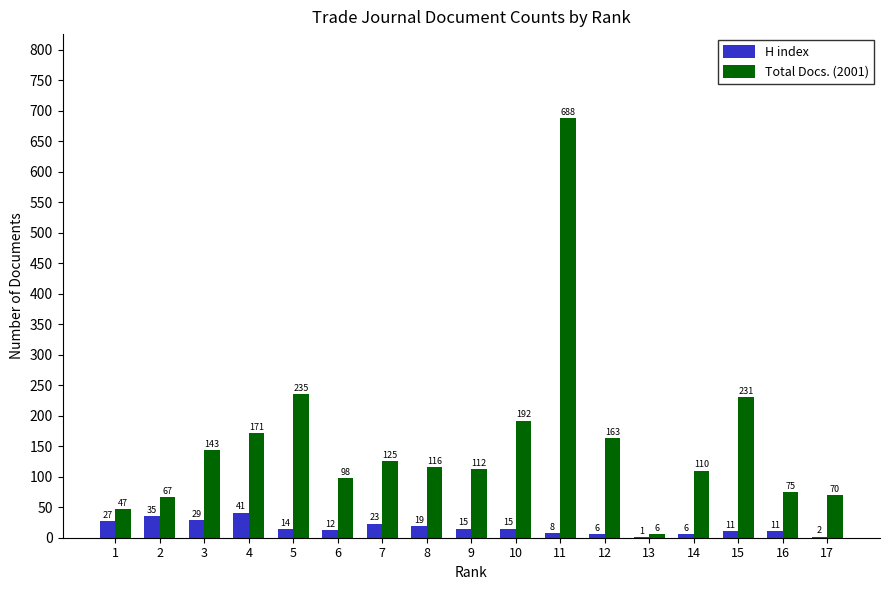

The H index series shows 15 at 9. True or false?

True